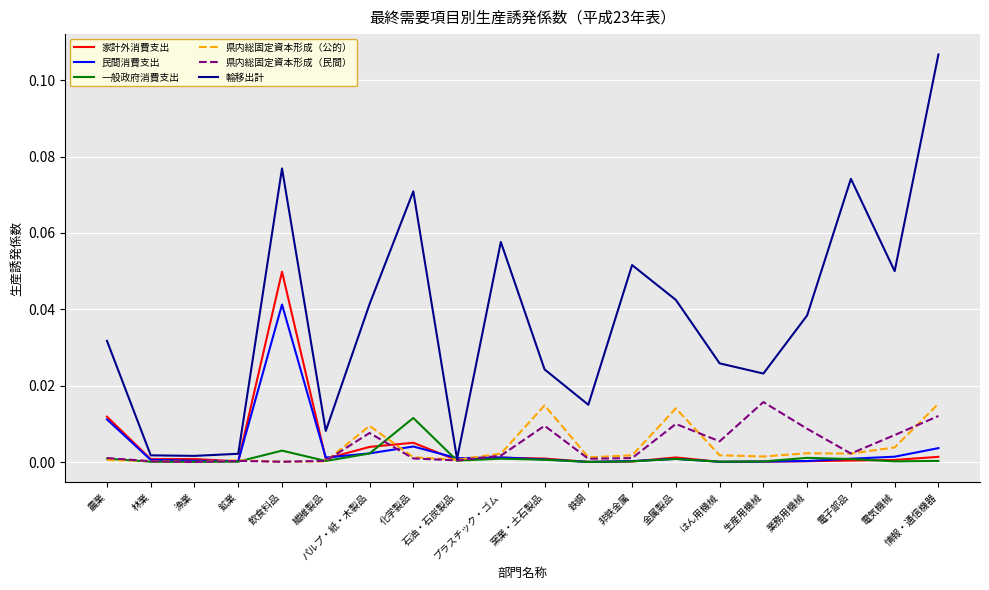

Does the chart have visible grid lines?

Yes